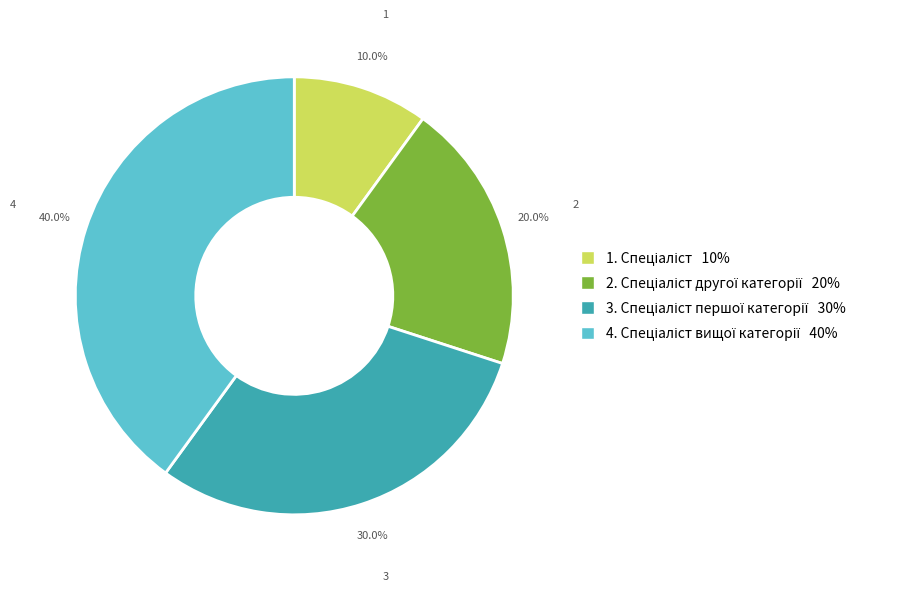

Is there any slice that represents more than half of the pie?

No